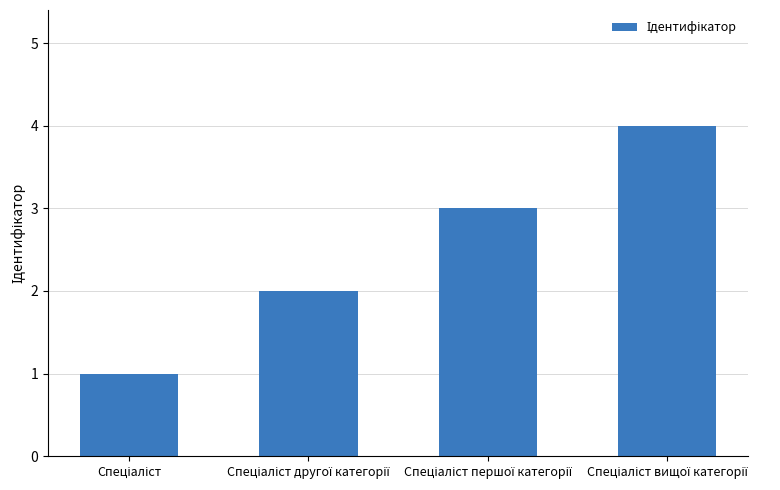

What is the minimum value shown in the chart?

1